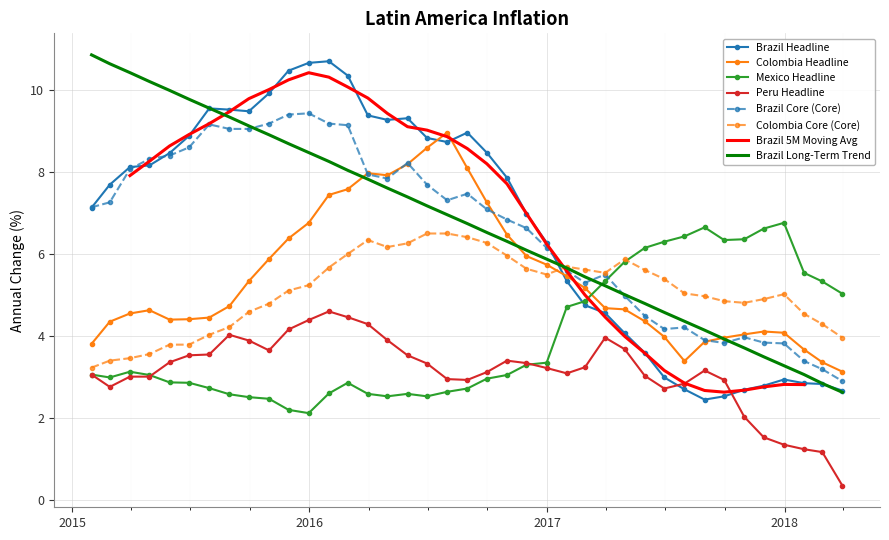

After their last crossing, which series has the higher values: Colombia Core (Core) or Brazil Headline?

Colombia Core (Core)